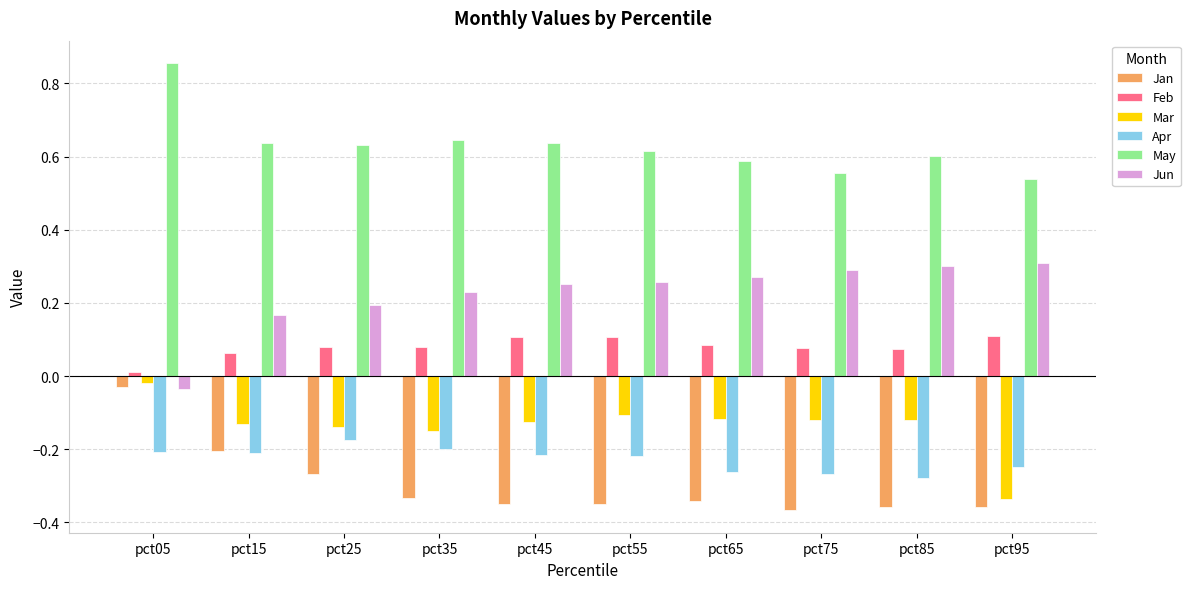

What is the sum of all Mar values?

-1.4